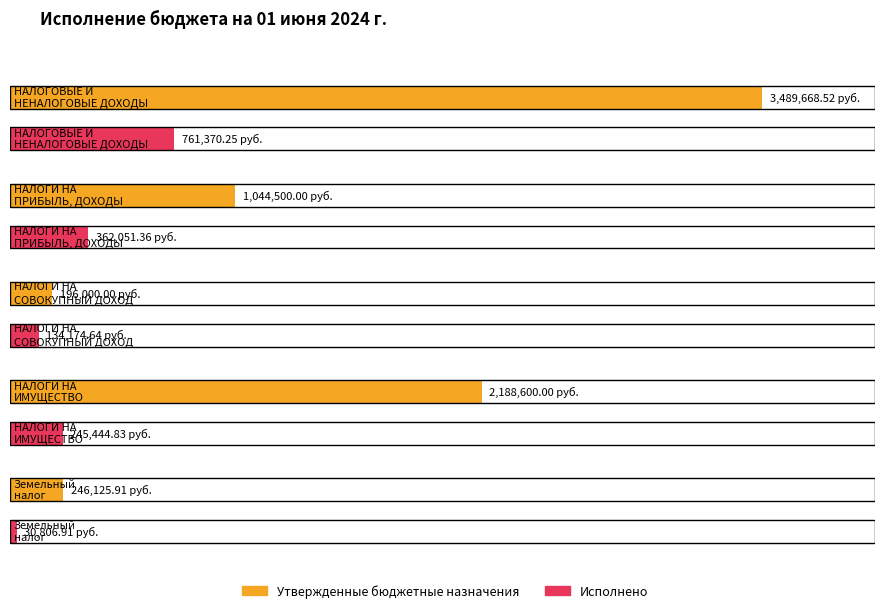

Between Земельный
налог and НАЛОГИ НА
ИМУЩЕСТВО, which is larger?

НАЛОГИ НА
ИМУЩЕСТВО